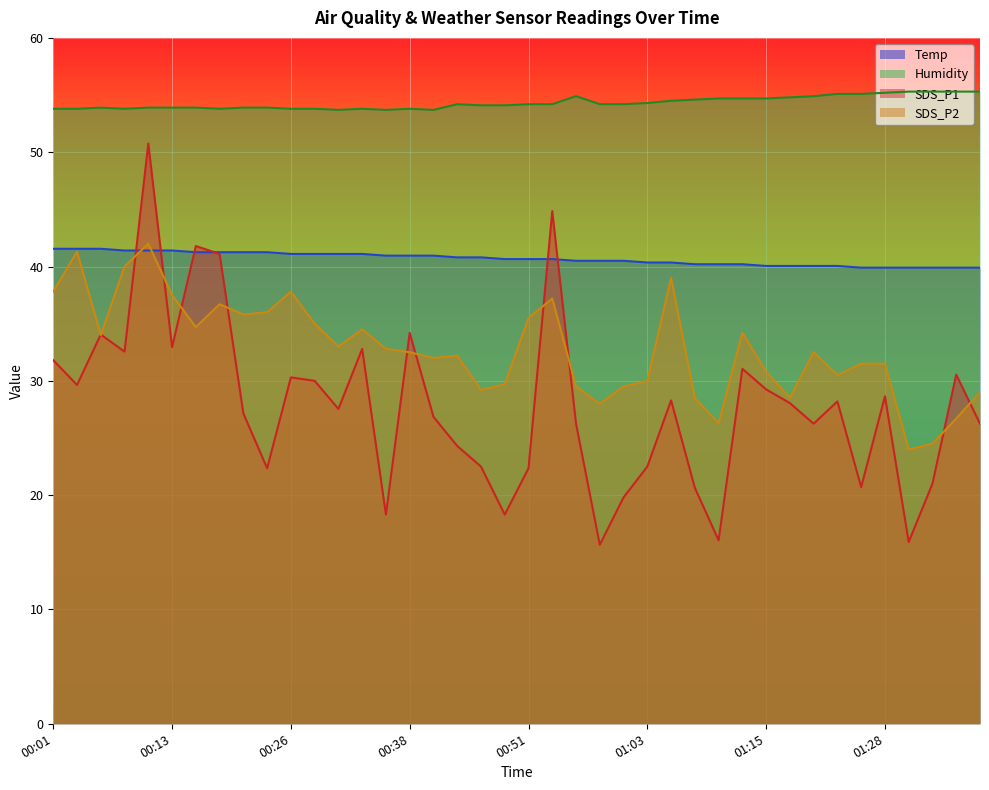

Reading left to right, extract all data points from this chart.

Temp: 41.5	41.5	41.5	41.4	41.4	41.4	41.2	41.2	41.2	41.2	41.1	41.1	41.1	41.1	41.0	41.0	41.0	40.8	40.8	40.7	40.7	40.7	40.5	40.5	40.5	40.3	40.3	40.2	40.2	40.2	40.0	40.0	40.0	40.0	39.9	39.9	39.9	39.9	39.9	39.9
Humidity: 53.8	53.8	53.9	53.8	53.9	53.9	53.9	53.8	53.9	53.9	53.8	53.8	53.7	53.8	53.7	53.8	53.7	54.2	54.1	54.1	54.2	54.2	54.9	54.2	54.2	54.3	54.5	54.6	54.7	54.7	54.7	54.8	54.9	55.1	55.1	55.2	55.3	55.3	55.3	55.3
SDS_P1: 31.8	29.6	34.0	32.5	50.8	32.9	41.8	41.1	27.2	22.4	30.3	30.0	27.5	32.8	18.3	34.2	26.8	24.3	22.5	18.3	22.4	44.8	26.2	15.7	19.8	22.5	28.3	20.6	16.0	31.0	29.2	28.0	26.2	28.2	20.7	28.7	15.9	21.0	30.5	26.2
SDS_P2: 37.8	41.3	34.0	40.0	42.0	37.5	34.7	36.7	35.8	36.0	37.8	35.0	33.0	34.5	32.8	32.5	32.0	32.2	29.2	29.7	35.5	37.2	29.5	28.0	29.5	30.0	39.0	28.5	26.3	34.2	30.8	28.5	32.5	30.5	31.5	31.5	24.0	24.5	26.7	29.0